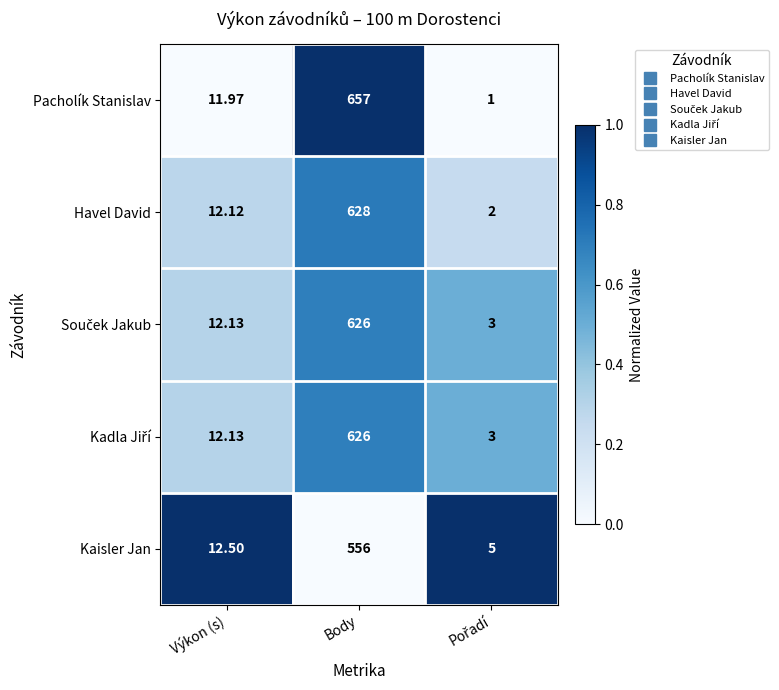

How many series are shown in this chart?

5